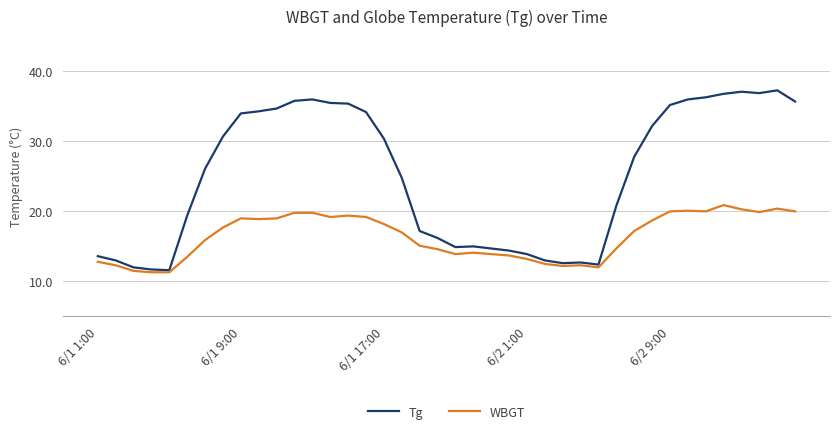

How many distinct data groups are displayed?

2